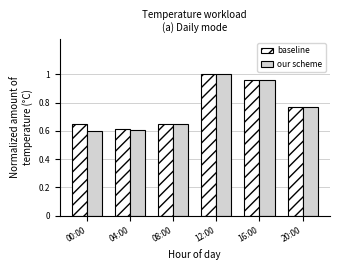

How many bars are there in total?

12